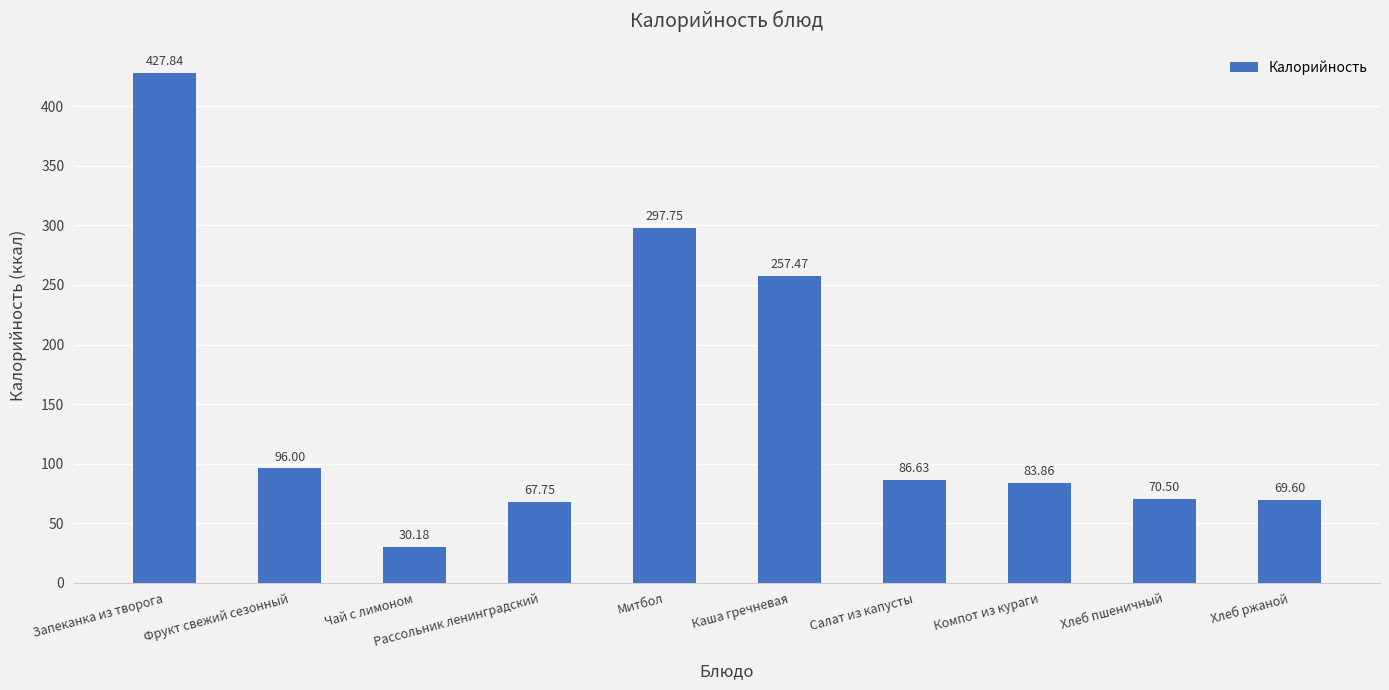

At which label does the data first exceed 86?

Запеканка из творога